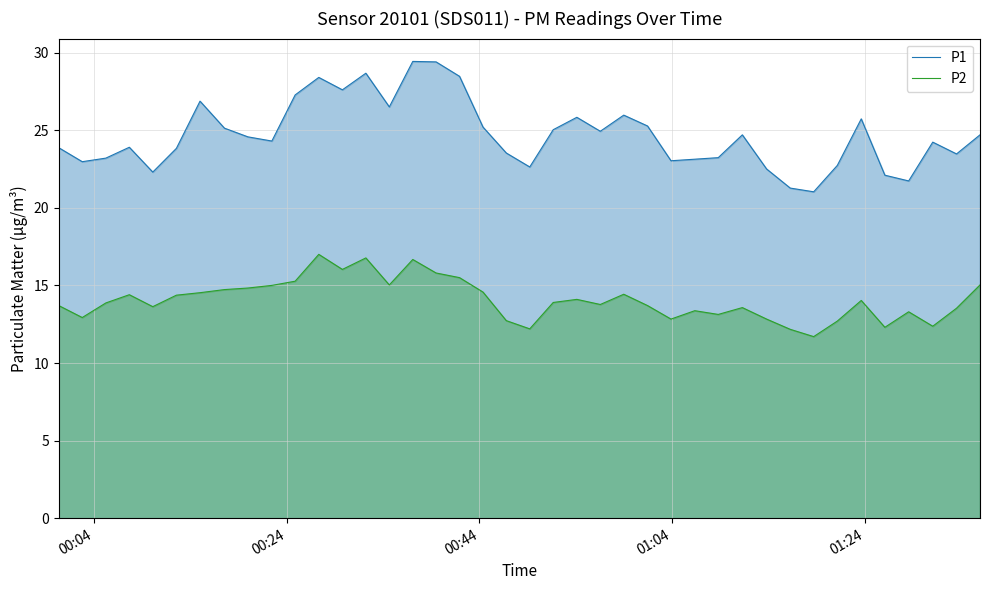

Which series has the widest spread of values?

P1